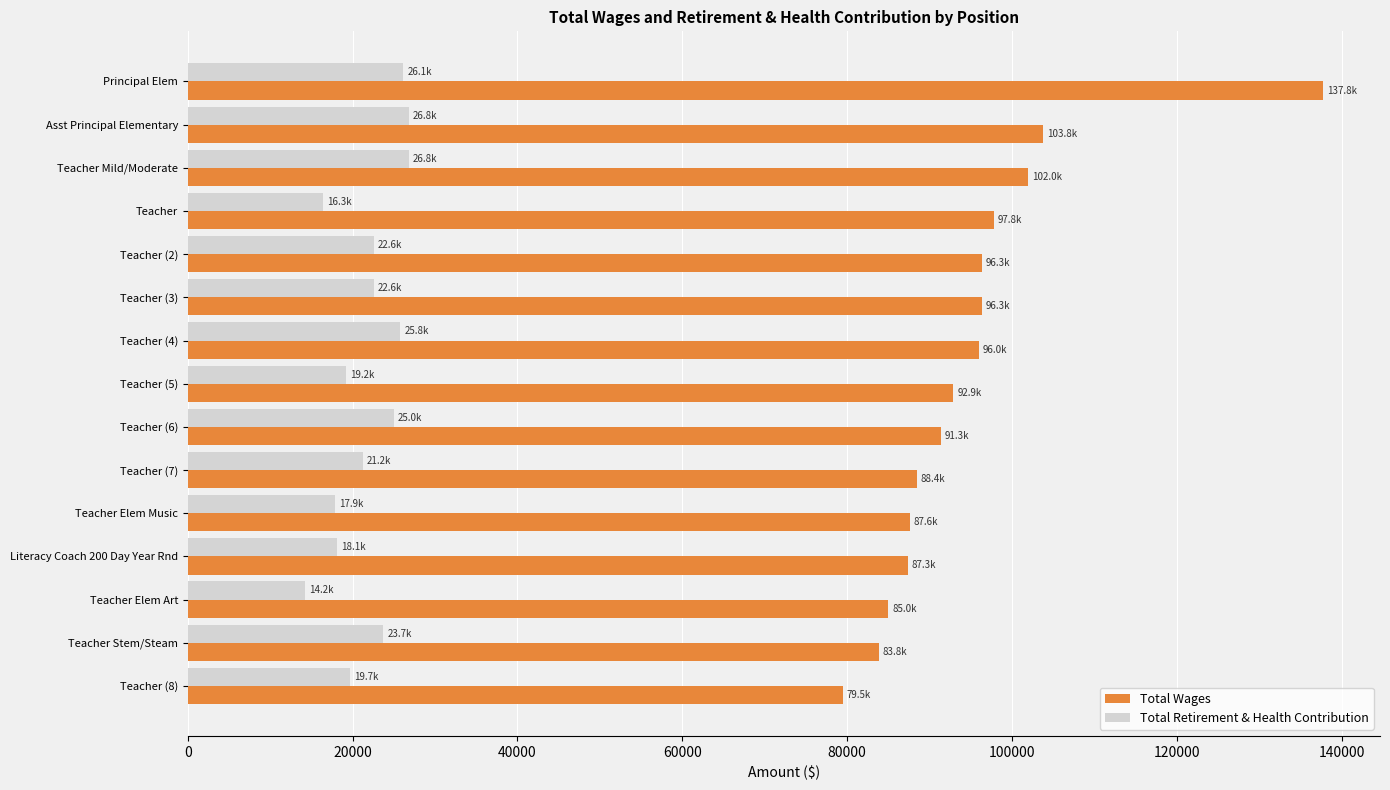

What is the average value of the Total Retirement & Health Contribution series?

21732